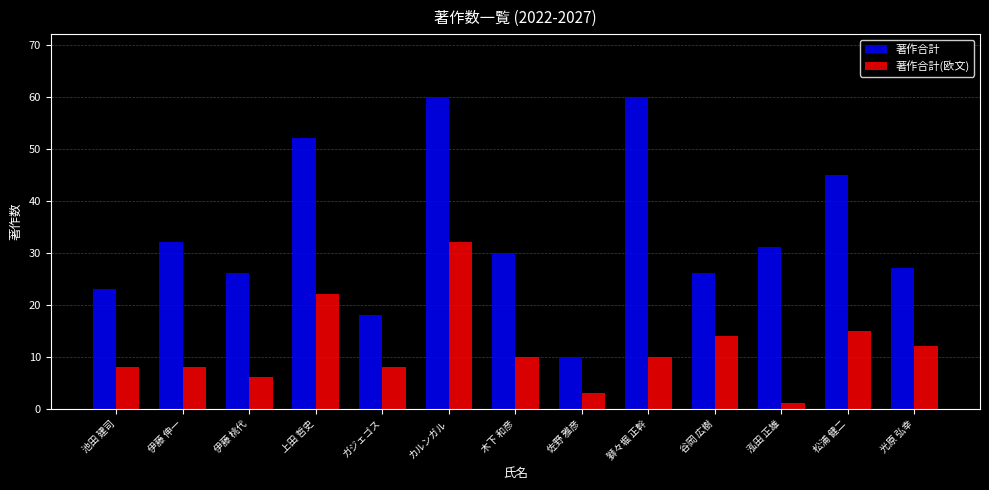

The 著作合計(欧文) series shows 3 at 谷岡 広樹. True or false?

False